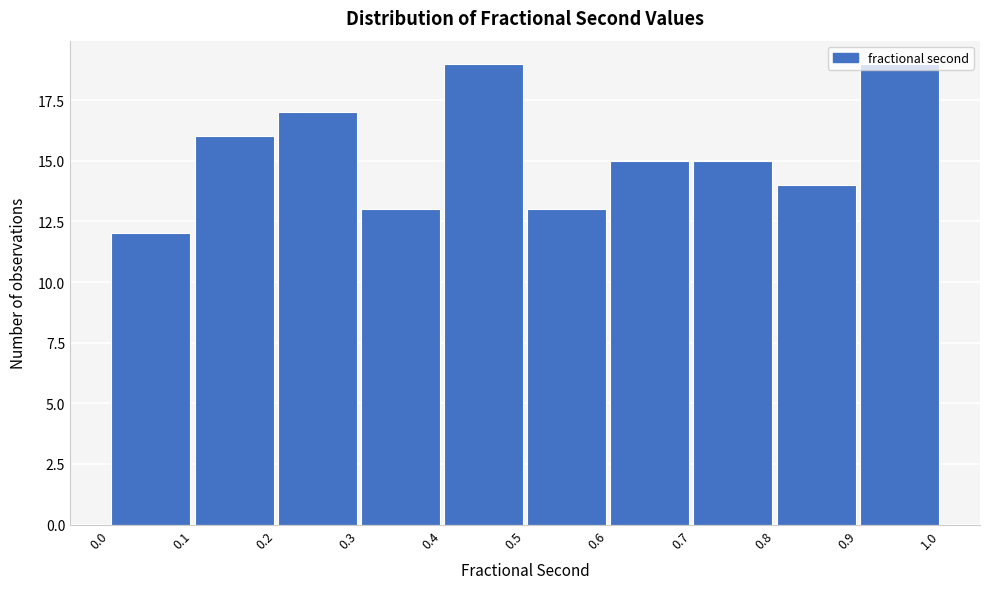

What is the height of the bar covering 0.8 to 0.9 on the x-axis? The values are not printed on the chart, so give them approximately, as read against the axis.

14